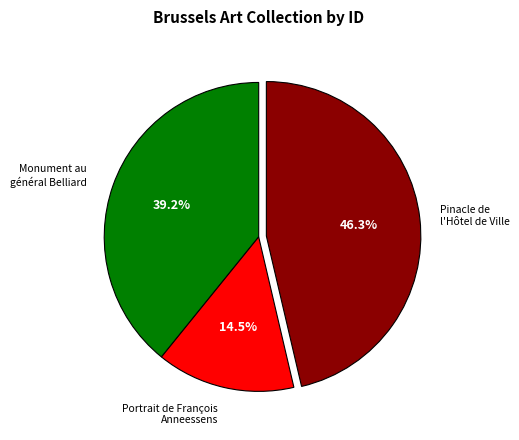

Is there a majority slice in this chart?

No